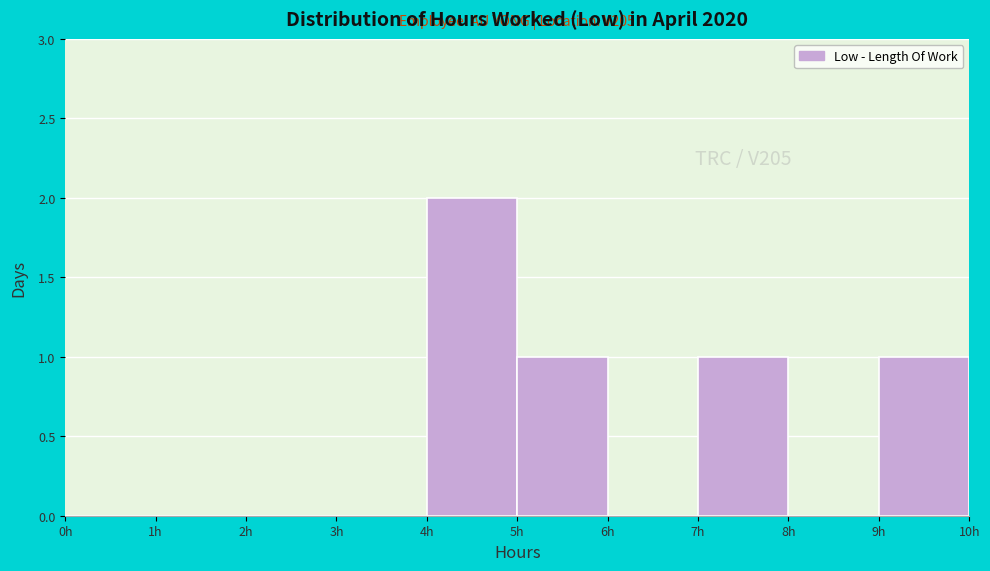

Over which range of the x-axis is the bar tallest?

4 to 5